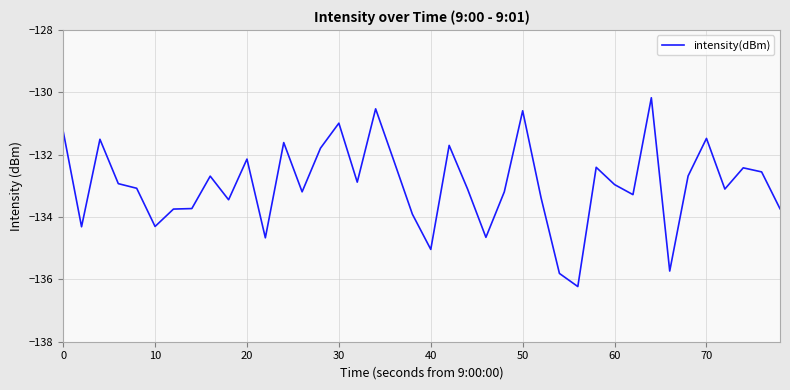

What is the minimum value shown in the chart?

-136.2